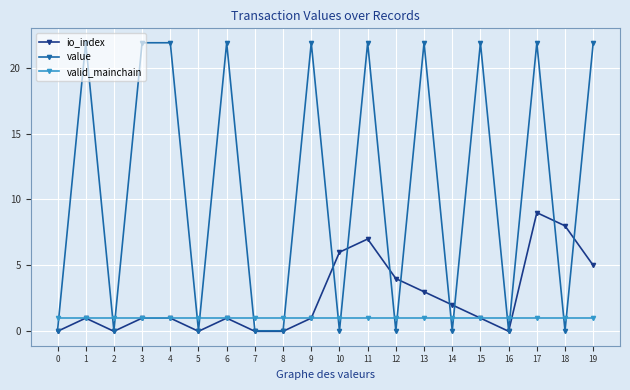

How many times do valid_mainchain and value cross each other?

17